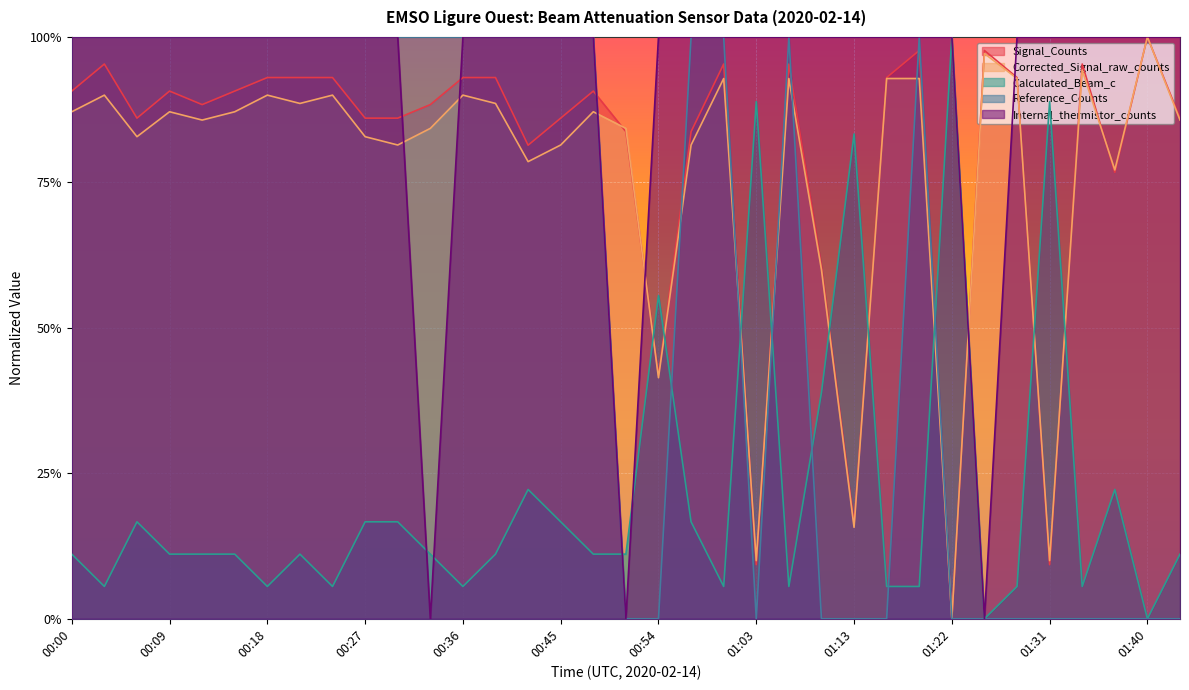

True or false: Signal_Counts and Corrected_Signal_raw_counts cross at least once.

True